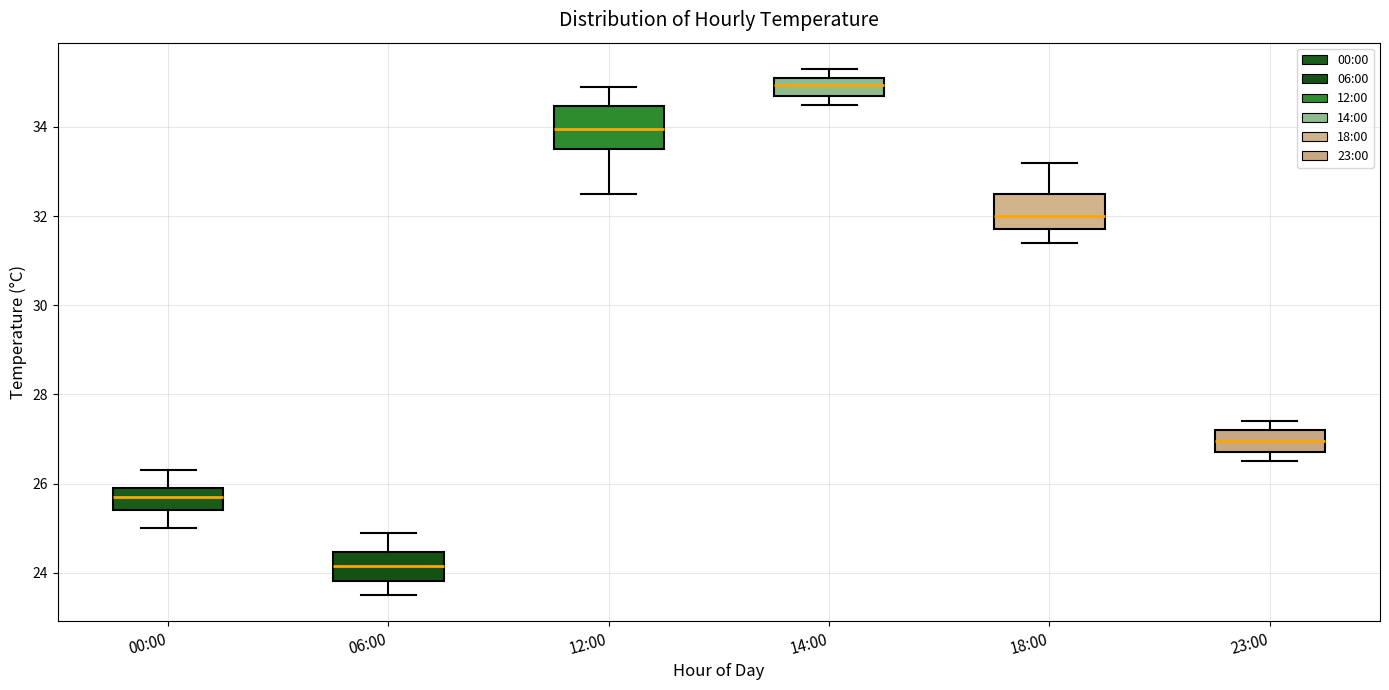

Reading left to right, read every box against the y-axis: the position of its median line, the range the box covers, and the ends of its whiskers. The values are not printed on the chart, so give them approximately, as read against the axis.

00:00: median 25.8, box 25.4 to 26.0, whiskers 25.0 to 26.4
06:00: median 24.2, box 23.8 to 24.4, whiskers 23.6 to 25.0
12:00: median 34.0, box 33.6 to 34.4, whiskers 32.6 to 35.0
14:00: median 35.0, box 34.8 to 35.2, whiskers 34.6 to 35.4
18:00: median 32.0, box 31.8 to 32.6, whiskers 31.4 to 33.2
23:00: median 27.0, box 26.8 to 27.2, whiskers 26.6 to 27.4